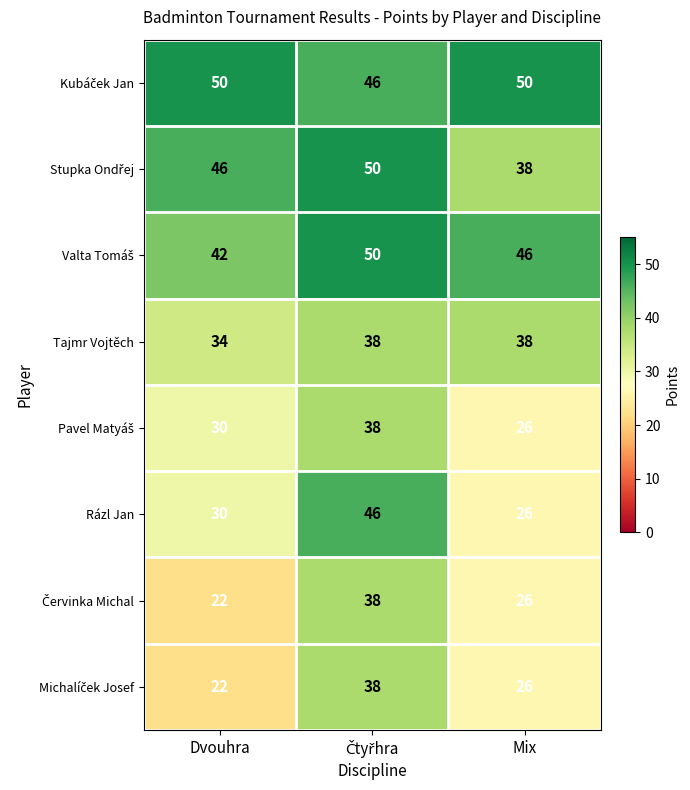

What is the total value across all series at Mix?

276